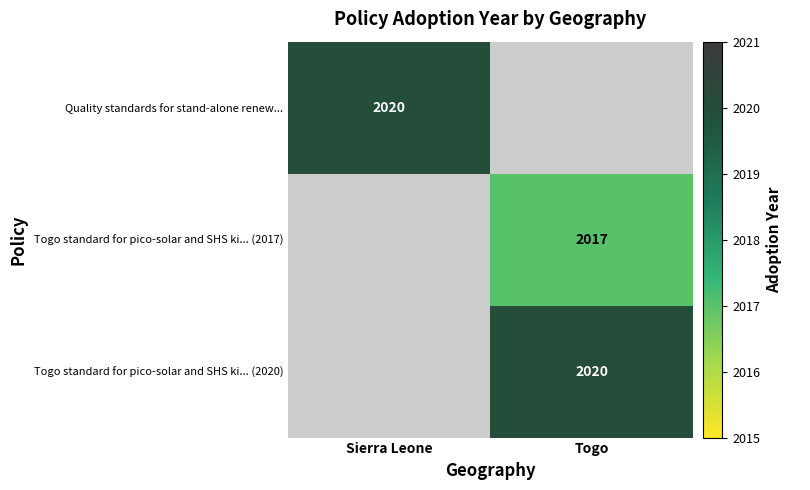

Is the value of Togo standard for pico-solar and SHS ki... (2020) at Togo greater than the value of Togo standard for pico-solar and SHS ki... (2017) at Togo?

Yes